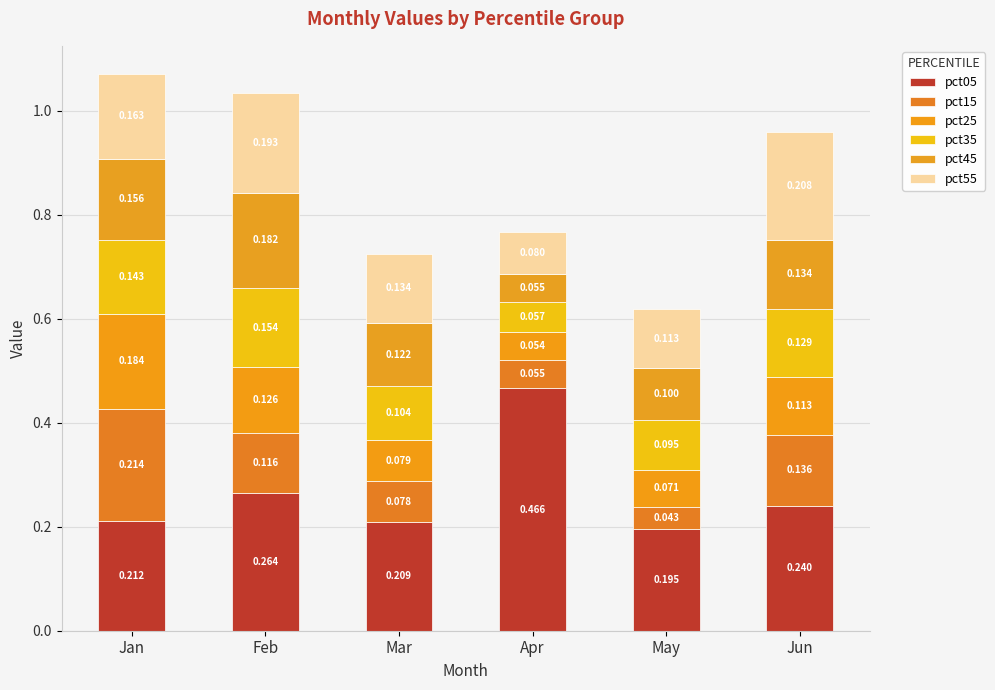

What is the value of the pct05 bar at the 1st from the left?

0.2